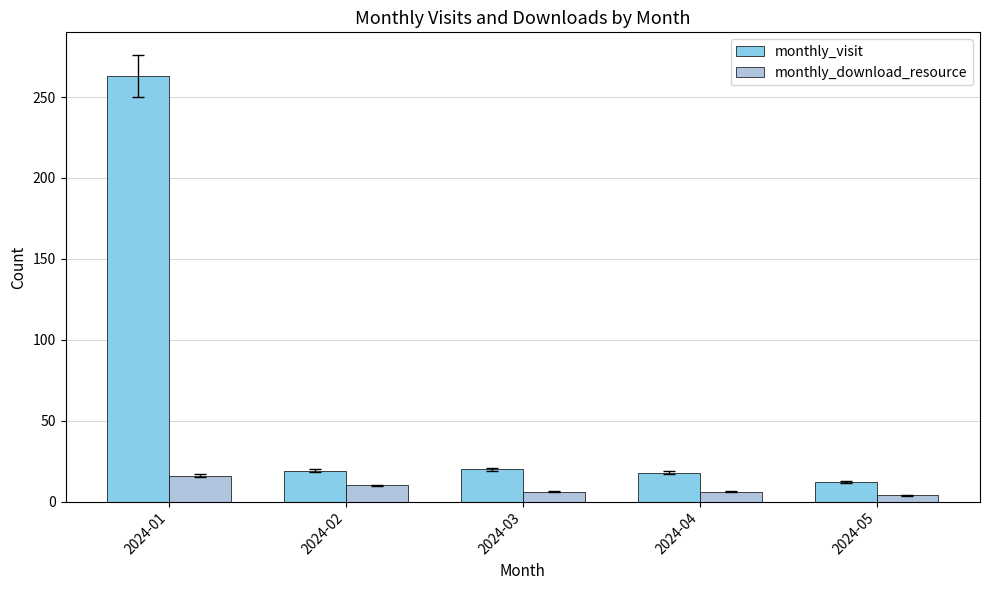

Are the bars grouped side by side (vs. stacked)?

Yes